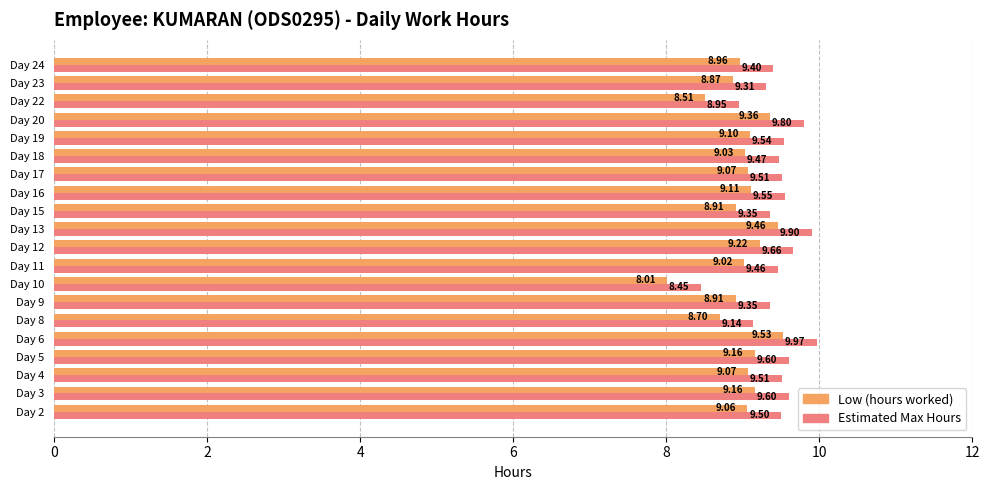

At which category does the chart reach its peak across all series?

Day 6